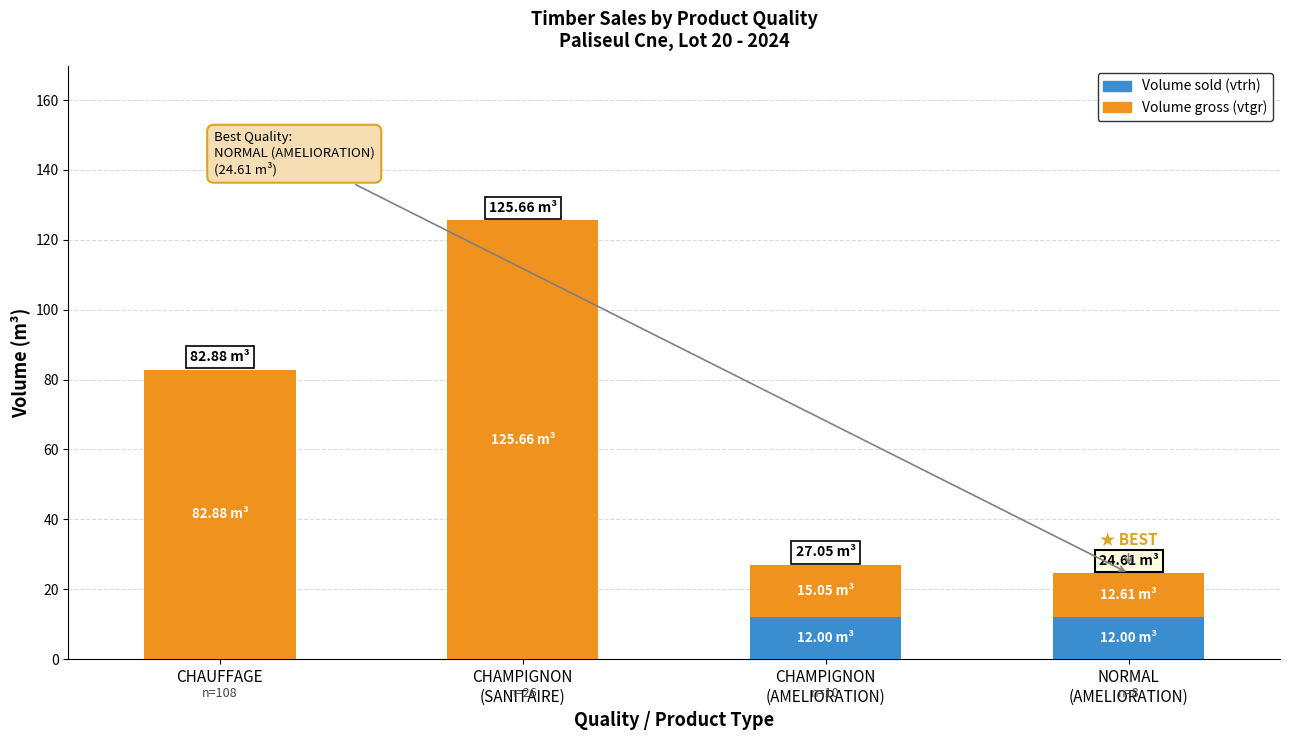

What is the total value across all series at CHAUFFAGE?

82.9